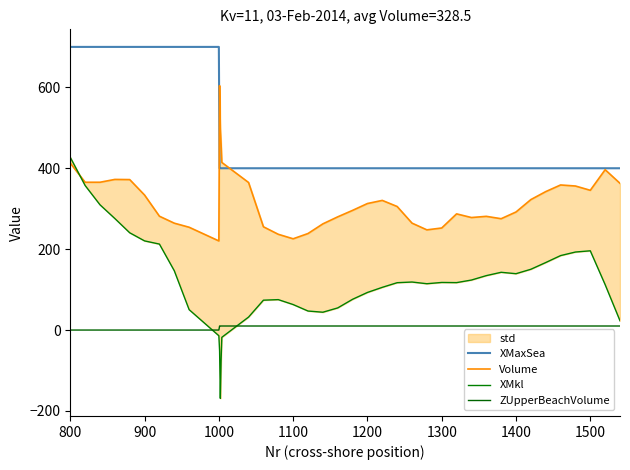

What is the minimum value for XMaxSea?

400